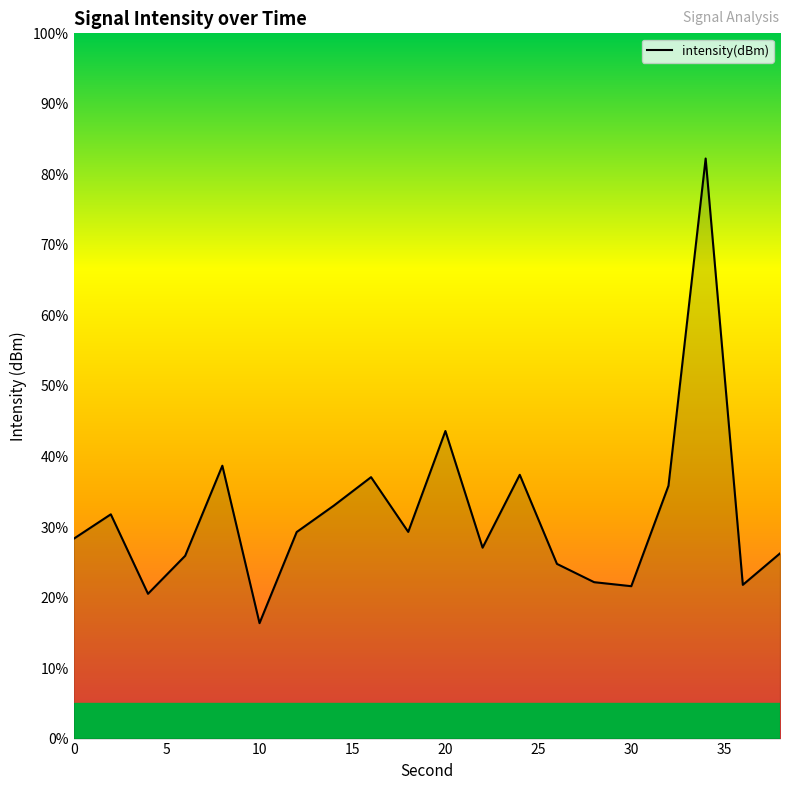

What is the greatest value displayed?

82.3